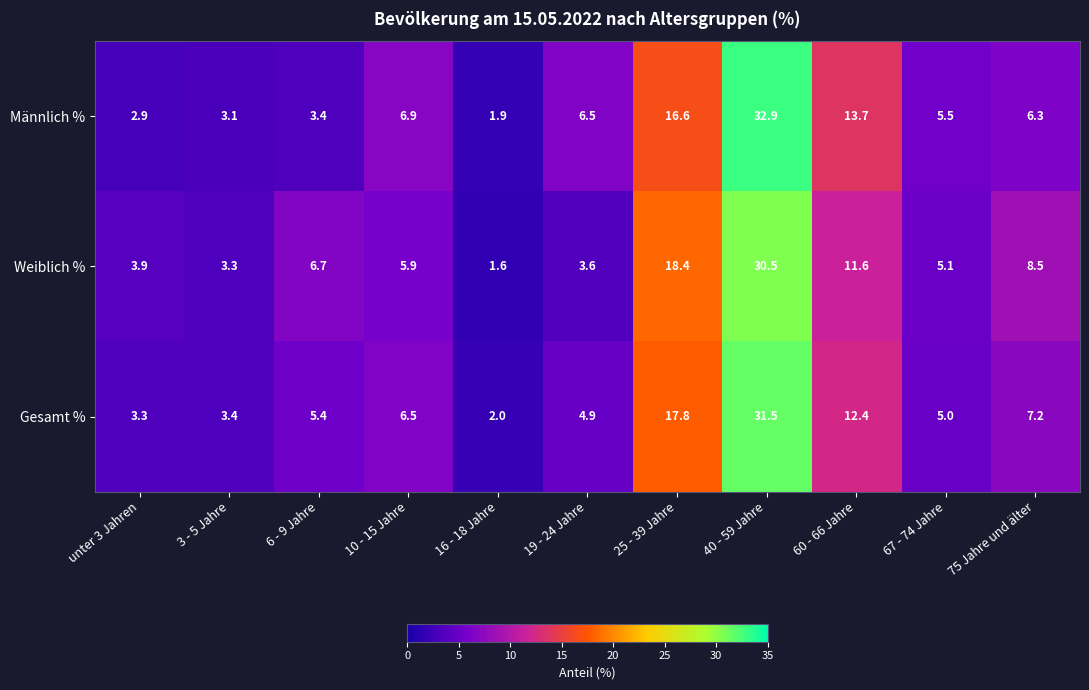

Which category has the highest value in the Weiblich % series?

40 - 59 Jahre